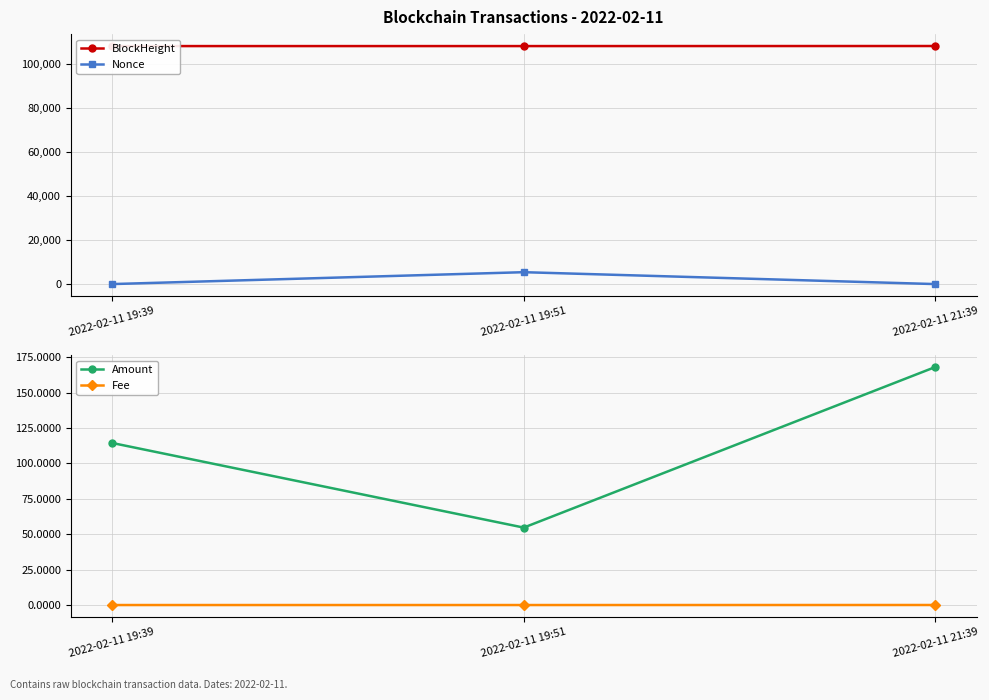

Read the Amount value at 2022-02-11 21:39.

168.1